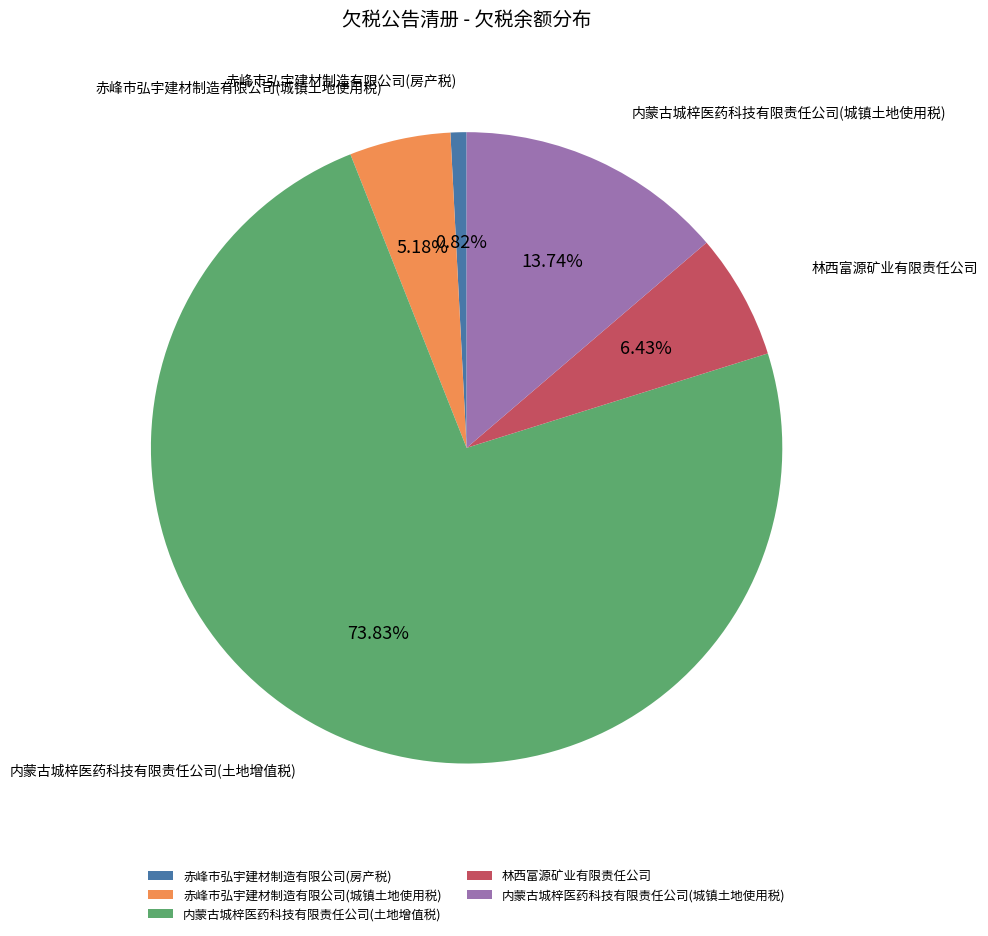

What is the majority slice?

内蒙古城梓医药科技有限责任公司(土地增值税)